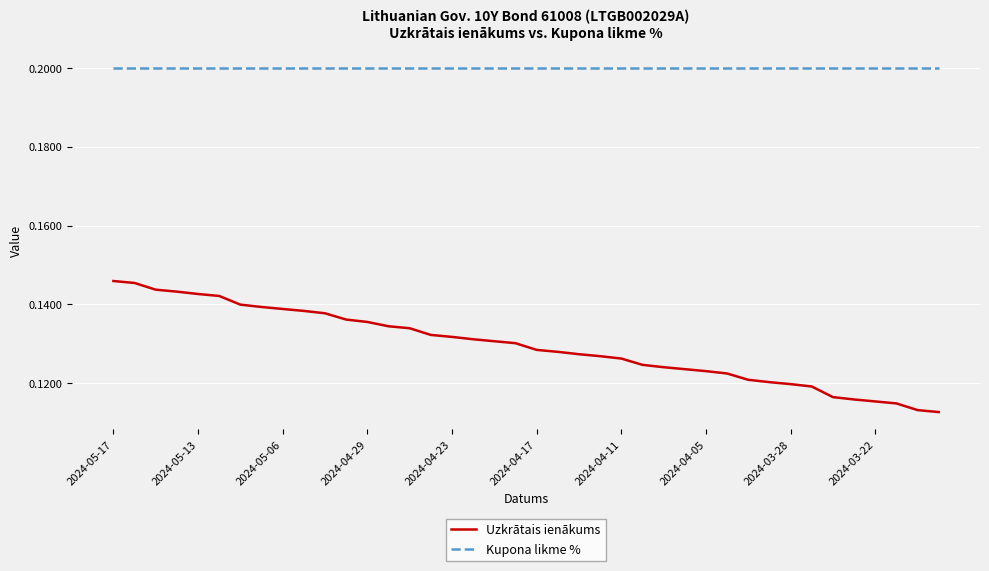

What is the minimum value for Kupona likme %?

0.2